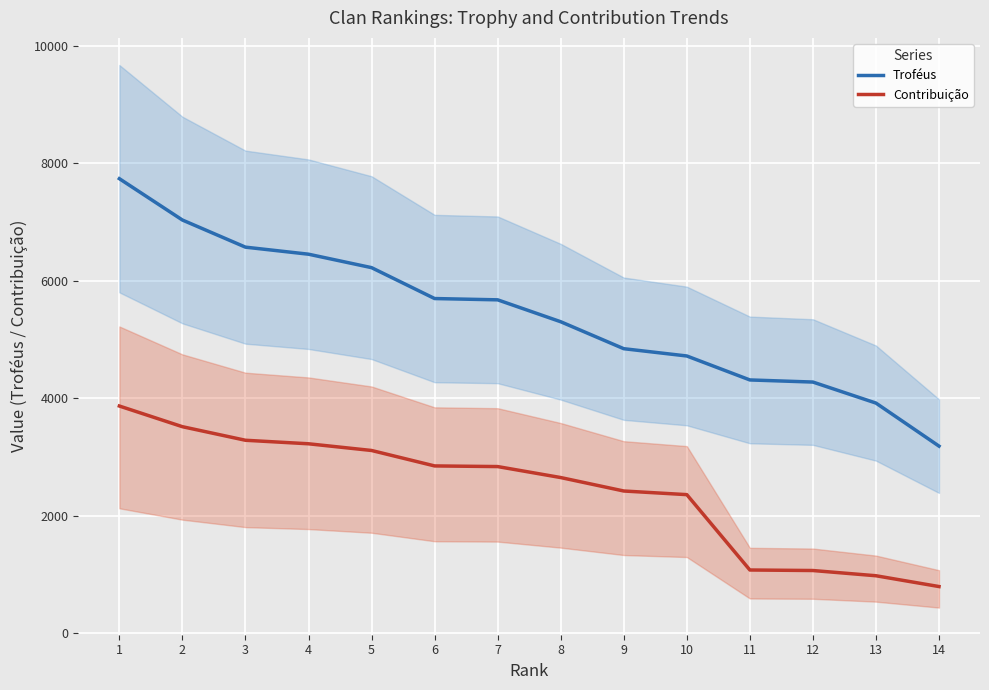

What are all the series names shown in the legend?

Troféus, Contribuição